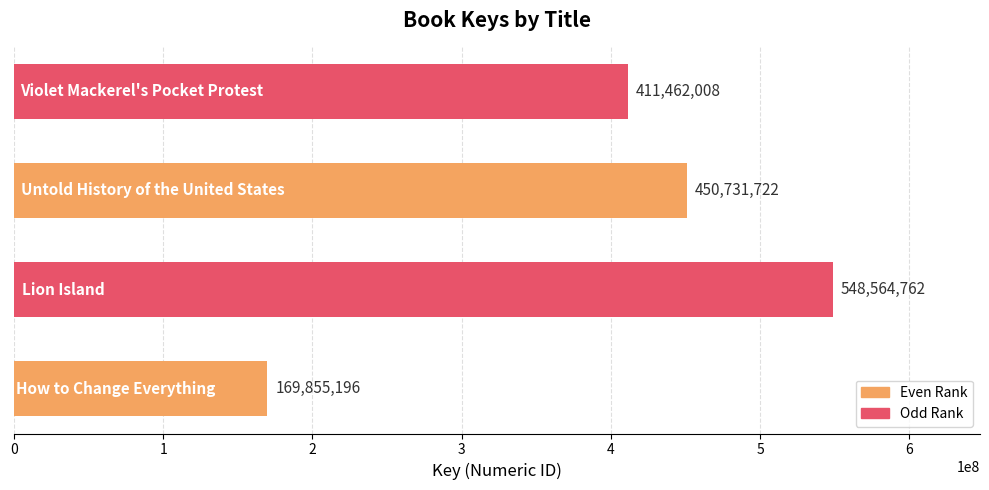

Reading bottom to top, transcribe all the data shown in this chart.

169855196	548564762	450731722	411462008